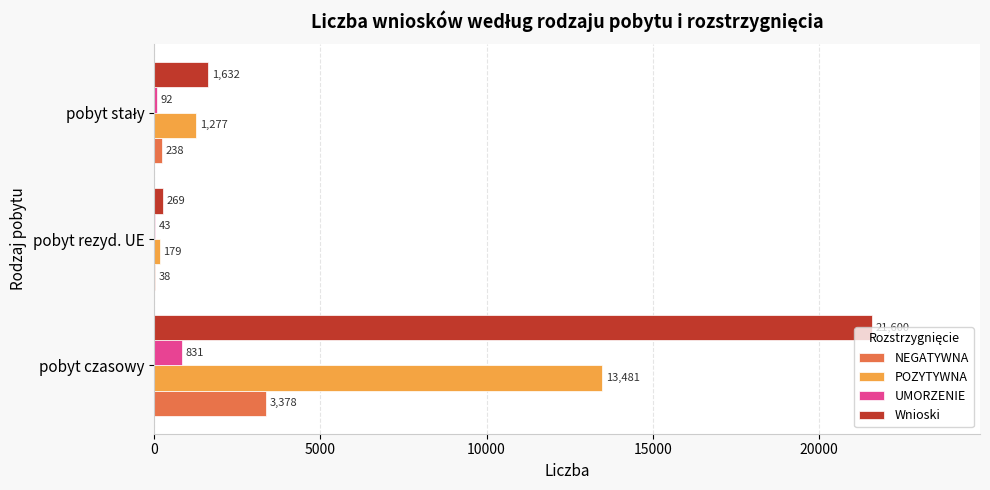

The UMORZENIE series shows 831 at pobyt czasowy. True or false?

True